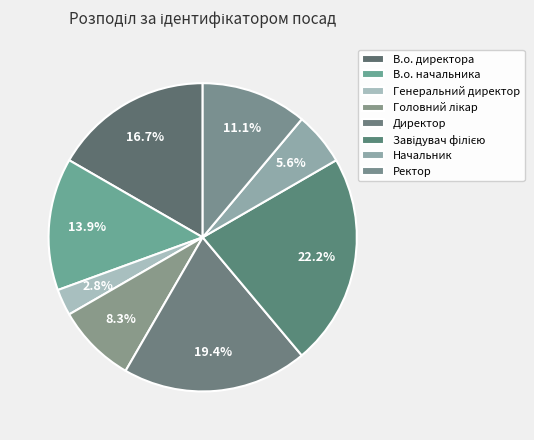

How many slices are in this pie chart?

8